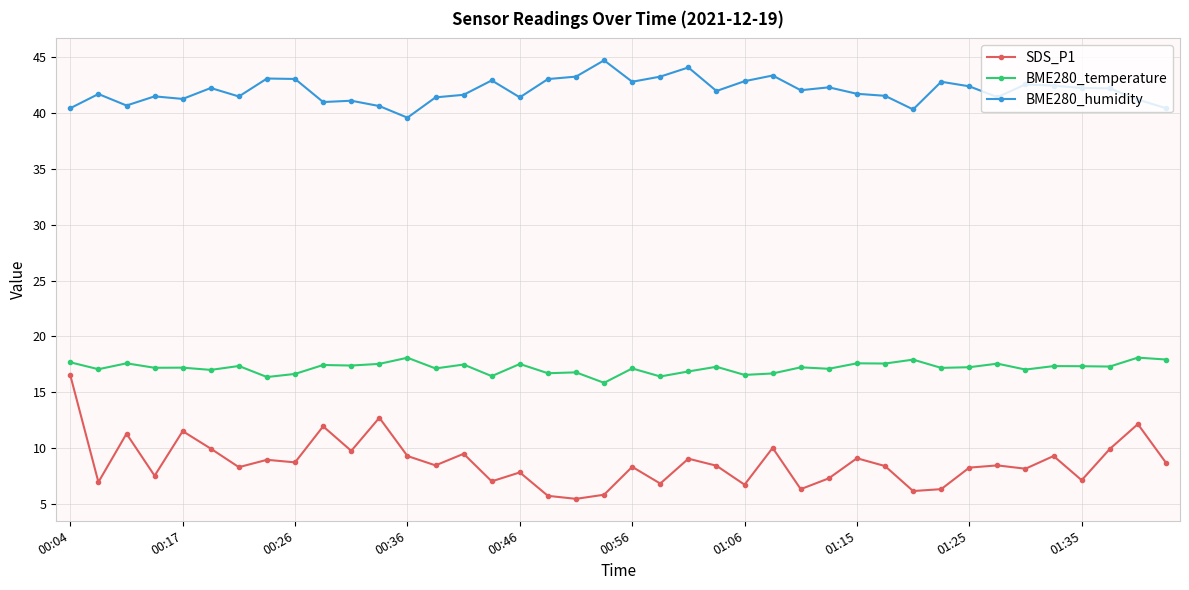

Does the chart display data point markers on the line(s)?

Yes